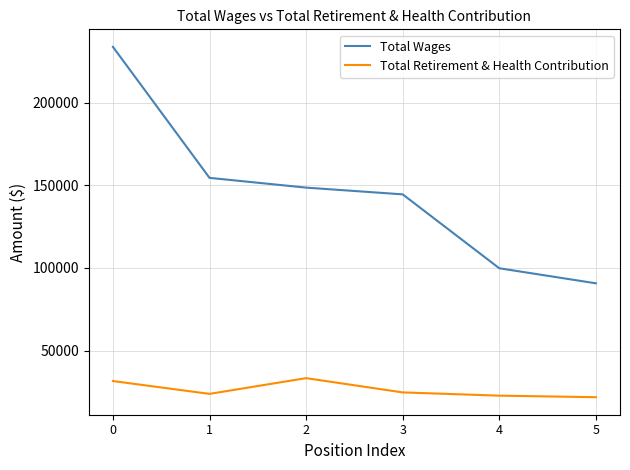

Is the value of Total Retirement & Health Contribution at 4 greater than the value of Total Wages at 1?

No